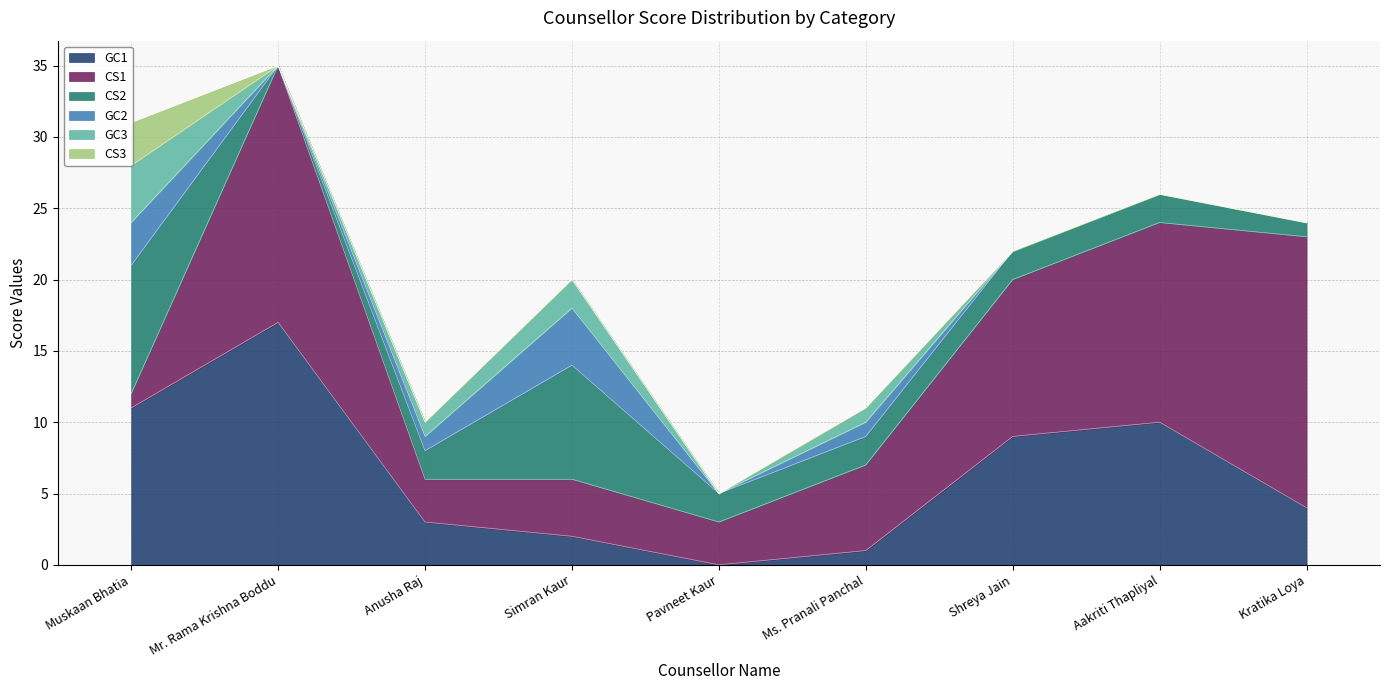

True or false: GC1 and CS2 intersect in this chart.

True